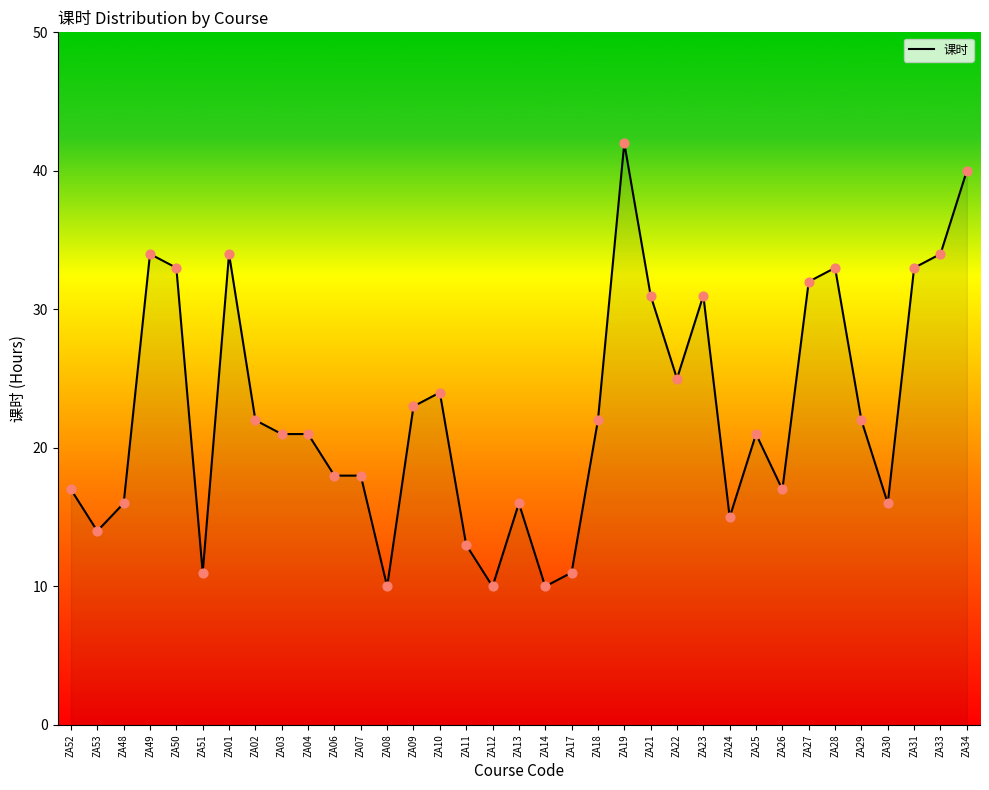

What is the change in value from ZA07 to ZA08?

-8